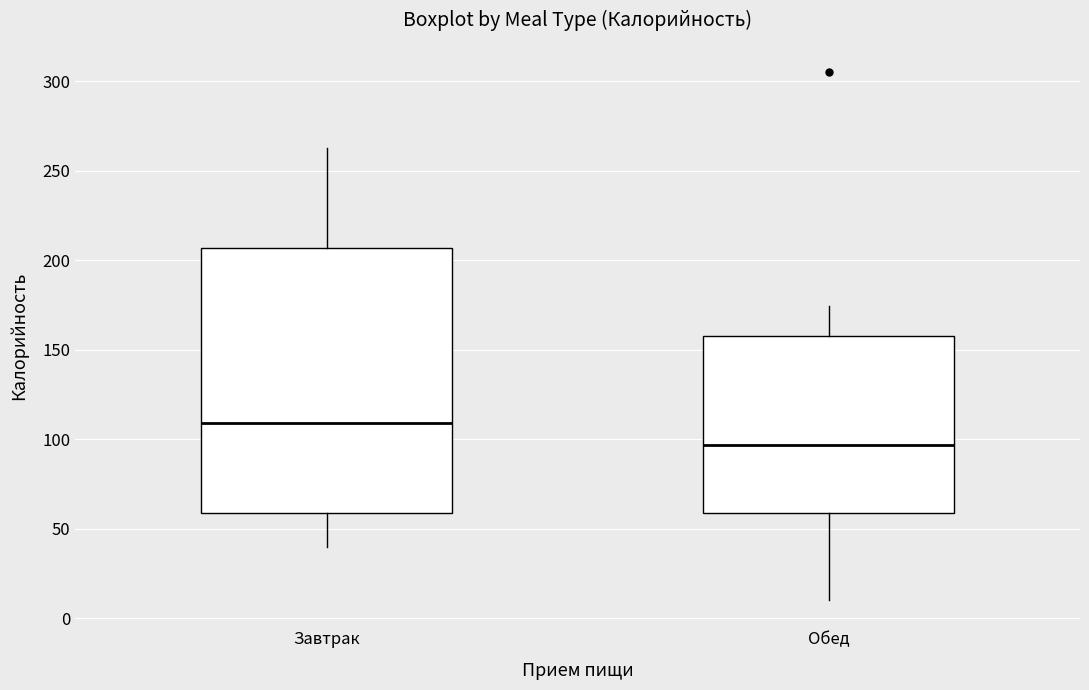

Reading left to right, read every box against the y-axis: the position of its median line, the range the box covers, and the ends of its whiskers. The values are not printed on the chart, so give them approximately, as read against the axis.

Завтрак: median 110, box 60 to 205, whiskers 40 to 265
Обед: median 95, box 60 to 160, whiskers 10 to 175